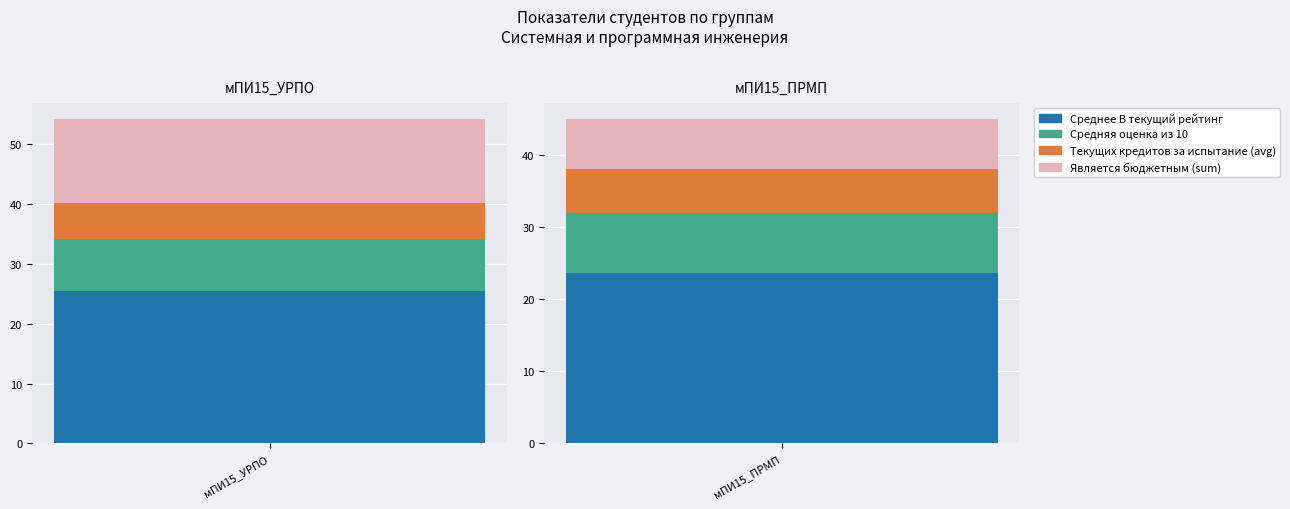

At how many categories does at least one series exceed 16?

2